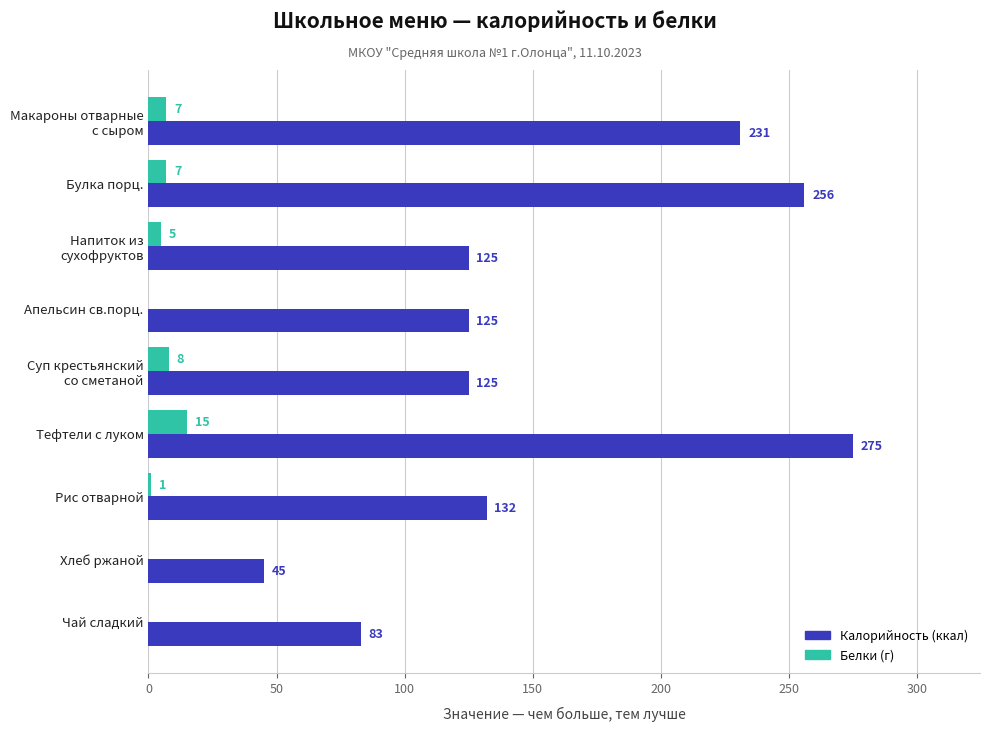

What is the greatest value displayed?

275